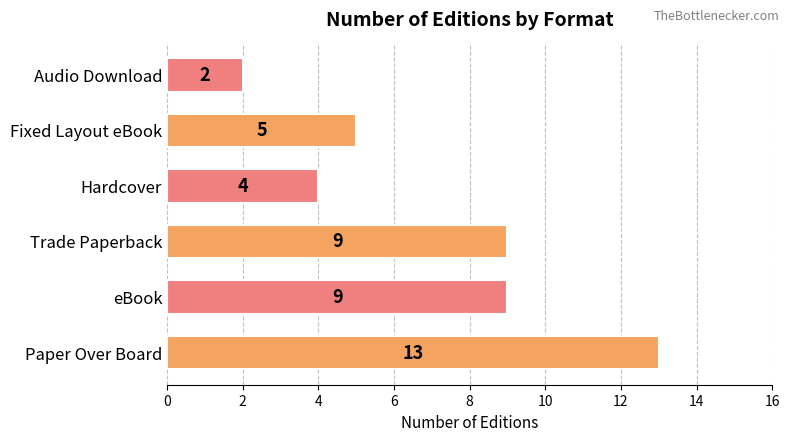

How many categories are shown in the chart?

6